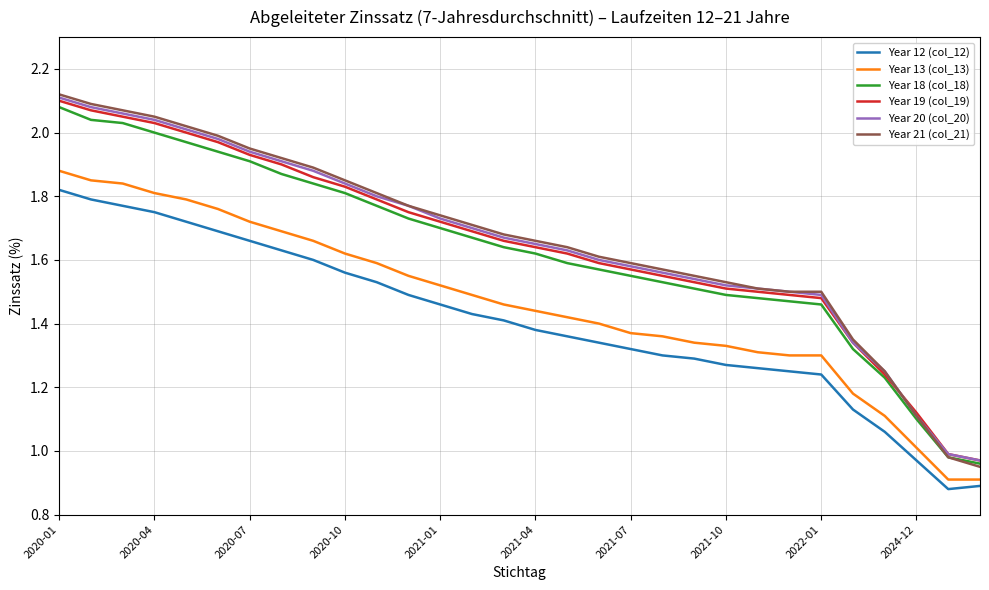

True or false: Year 13 (col_13) and Year 21 (col_21) intersect in this chart.

False